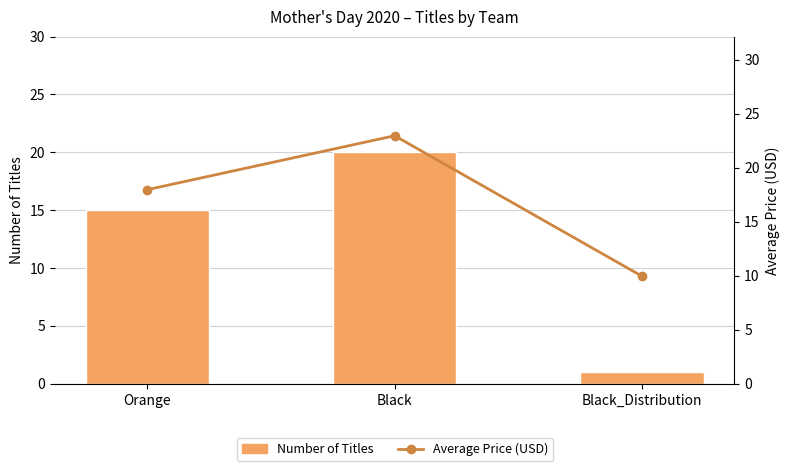

What is the minimum value shown in the chart?

1.0